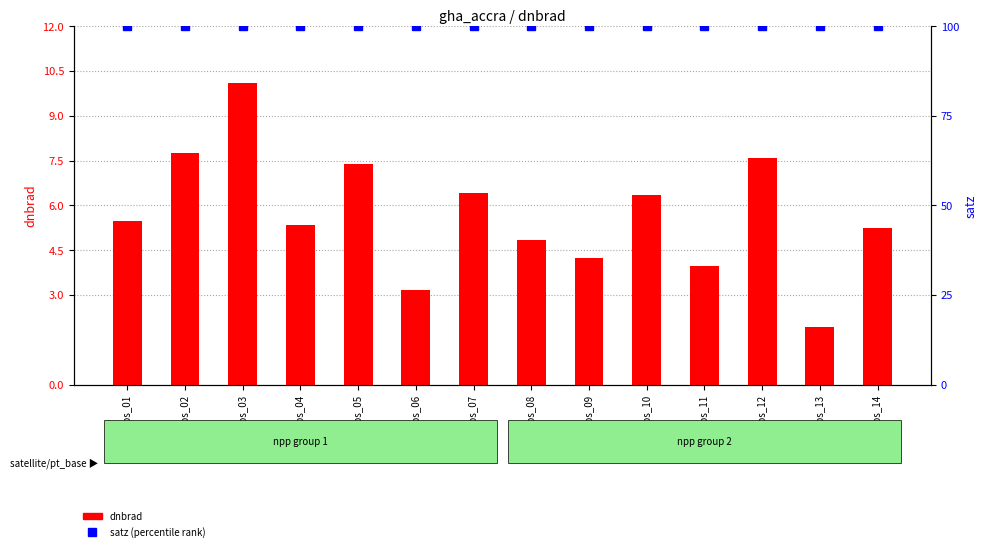

What is the total value across all series at npp_obs_06?

103.2